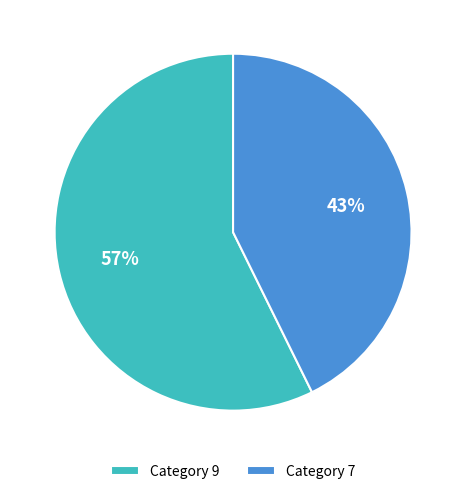

To the nearest percent, what is the combined percentage of Category 9 and Category 7?

100%